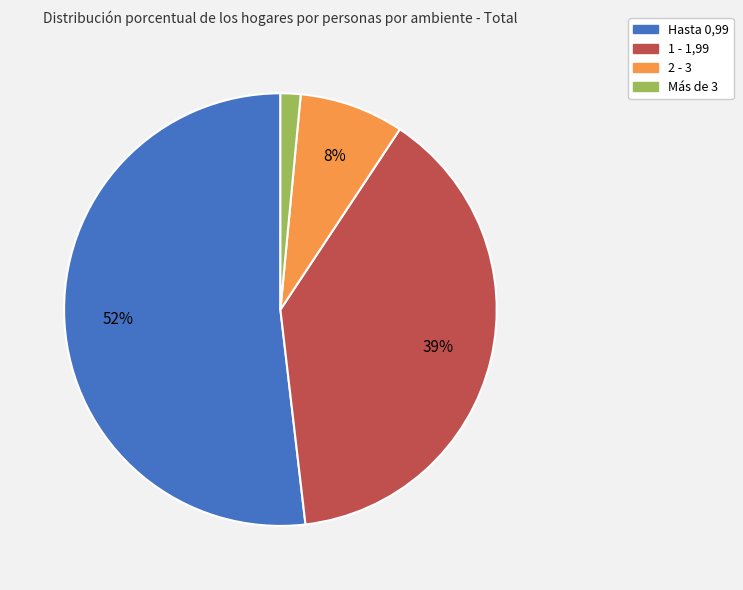

Approximately how many times larger is the value at Más de 3 compared to 2 - 3?

0.2